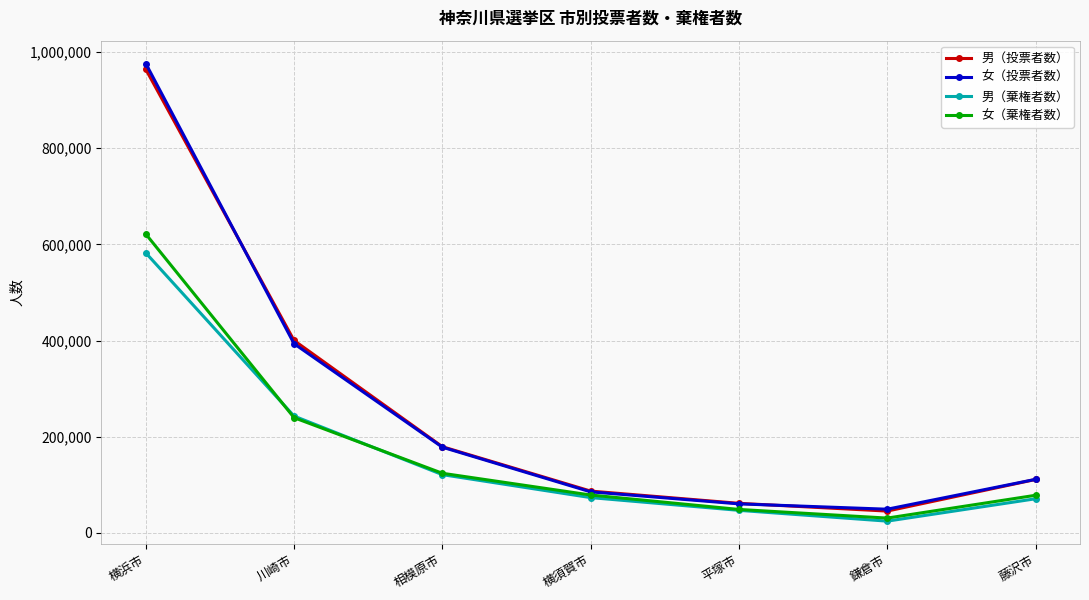

What is the difference between the 男（投票者数） values at 横浜市 and 相模原市?

784756